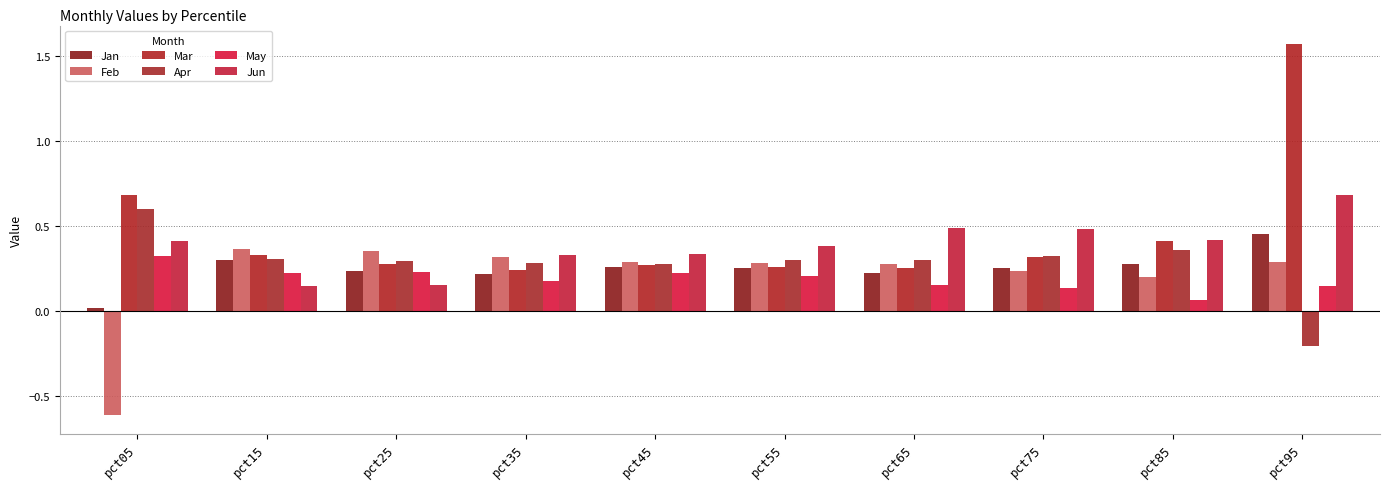

Between pct15 and pct65, which series saw the biggest shift?

Jun